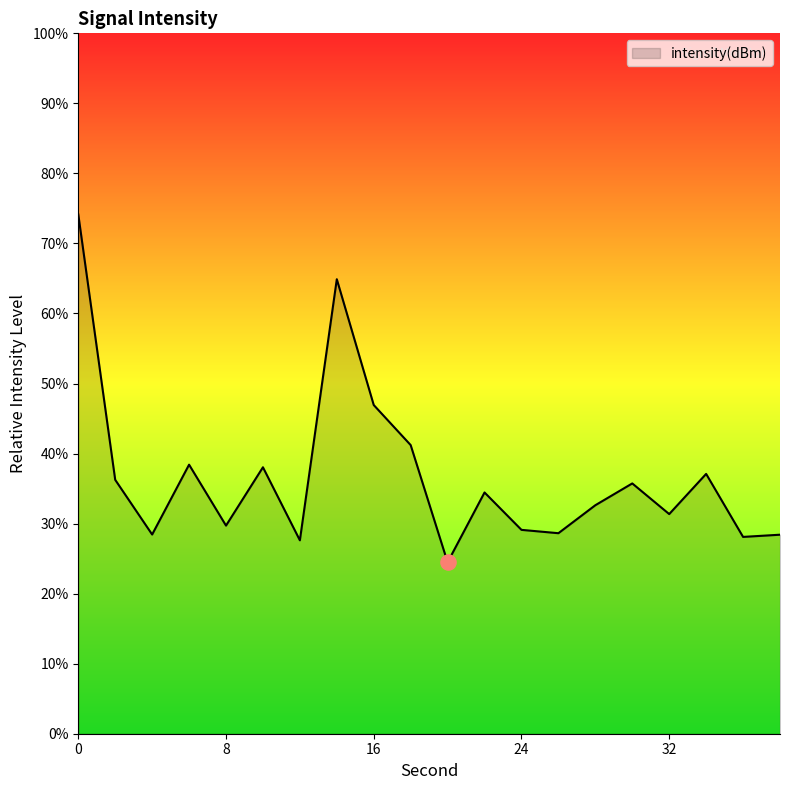

What is the maximum value shown in the chart?

74.2